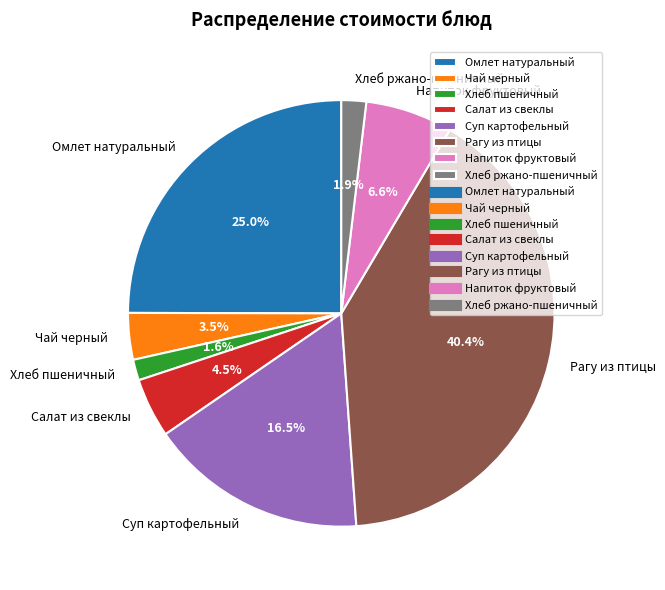

Which has a higher value, Напиток фруктовый or Рагу из птицы?

Рагу из птицы